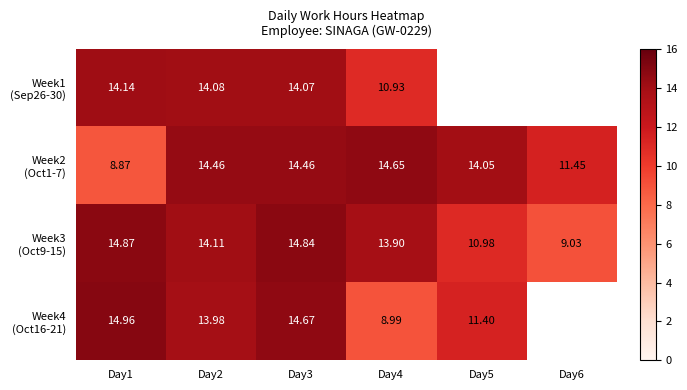

The Week2 (Oct1-7) series shows 24.0 at Day4. True or false?

False